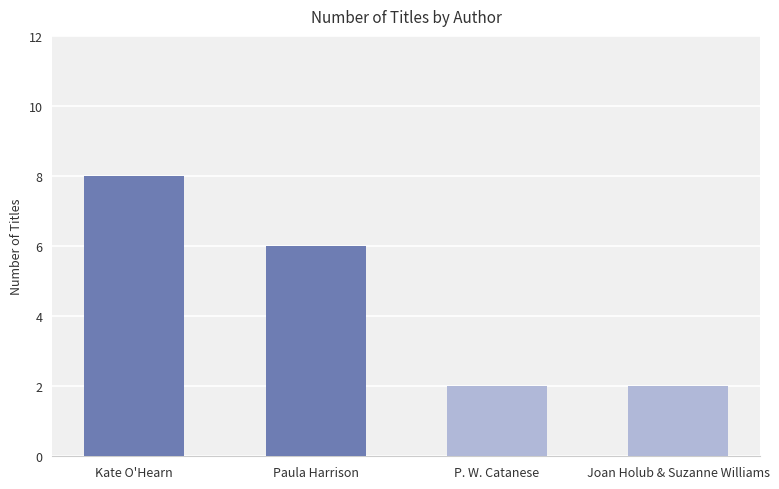

Count the values in the range 2 to 8.

4